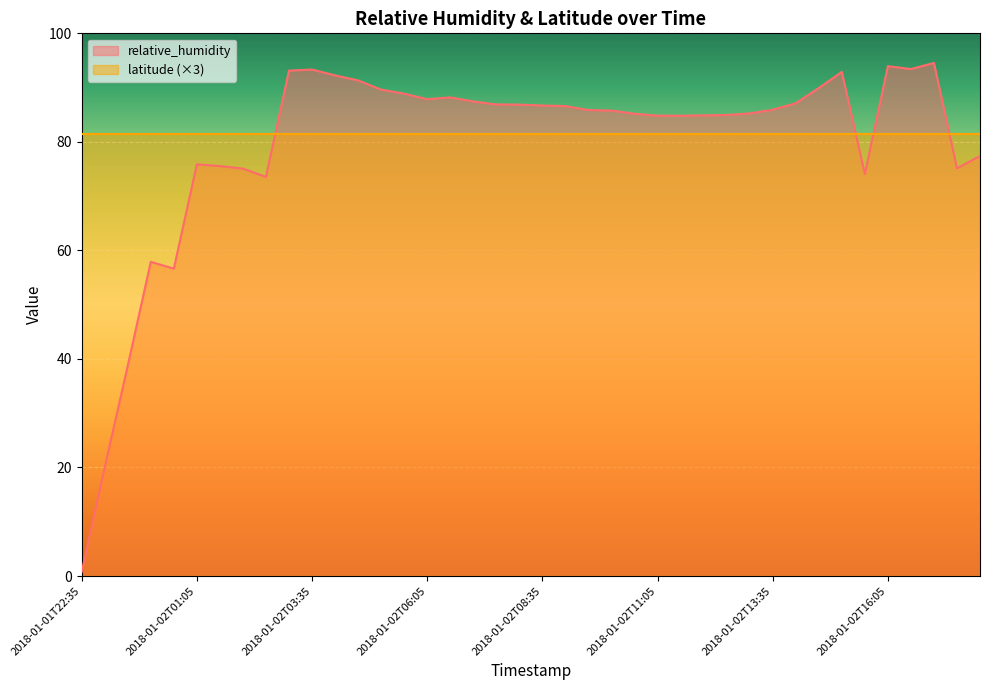

How many interior local peaks (higher than both neighbors) does the data have?

7